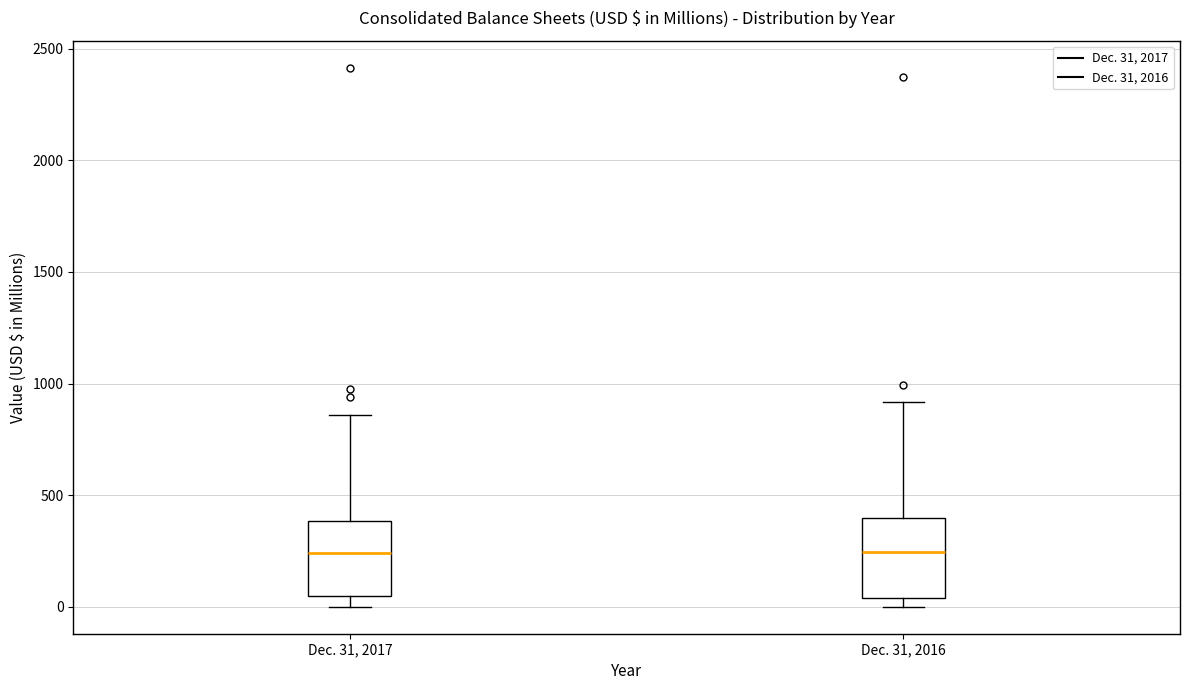

Reading left to right, read every box against the y-axis: the position of its median line, the range the box covers, and the ends of its whiskers. The values are not printed on the chart, so give them approximately, as read against the axis.

Dec. 31, 2017: median 250, box 50 to 400, whiskers 0 to 850
Dec. 31, 2016: median 250, box 50 to 400, whiskers 0 to 900